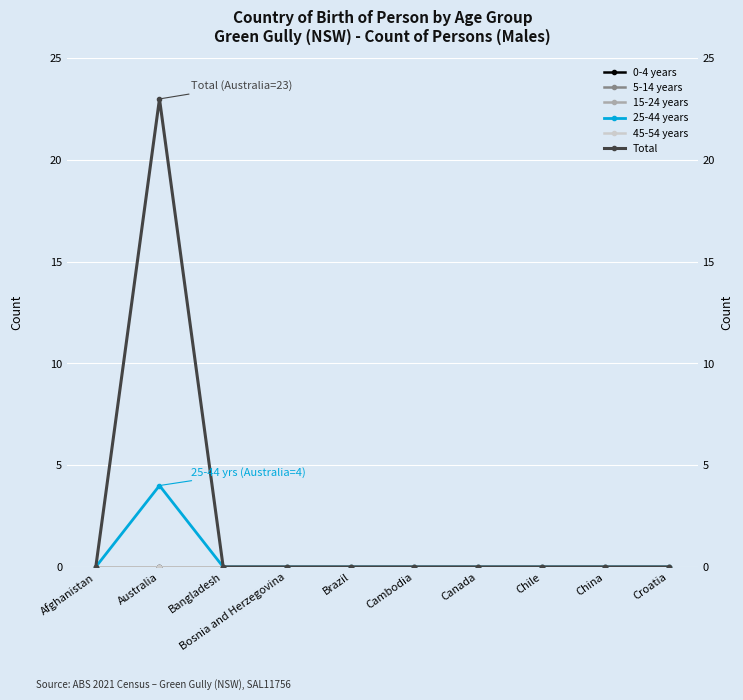

What is the sum of all 25-44 years values?

4